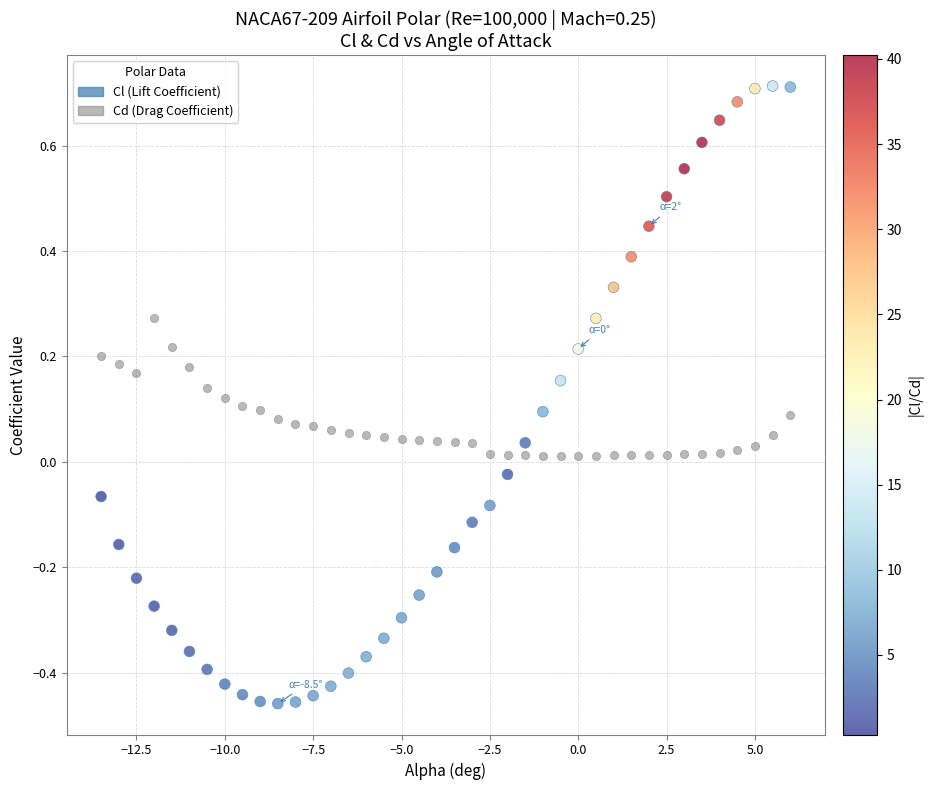

What are all the series names shown in the legend?

Cl (Lift Coefficient), Cd (Drag Coefficient)